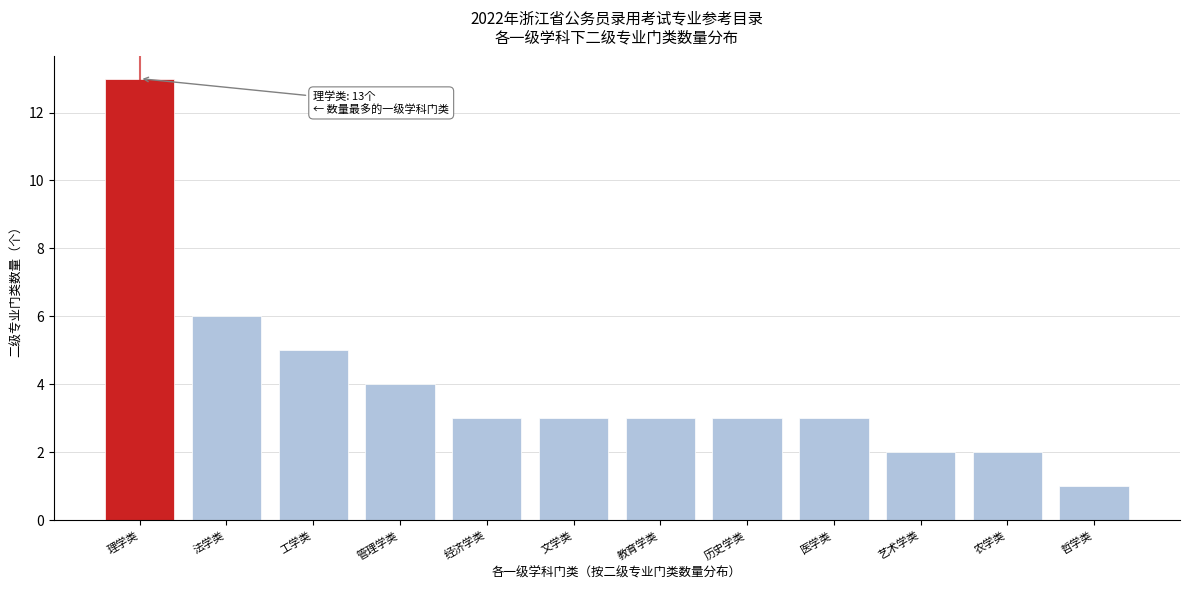

Reading left to right, list all the values displayed in this chart.

13	6	5	4	3	3	3	3	3	2	2	1